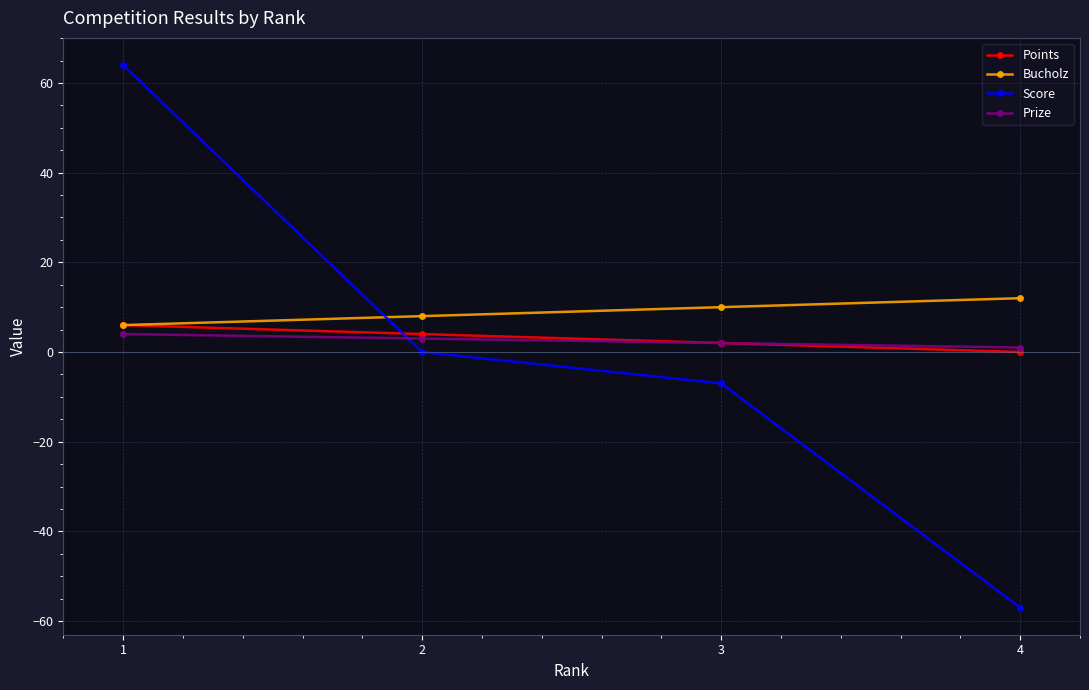

True or false: Points and Score cross at least once.

True